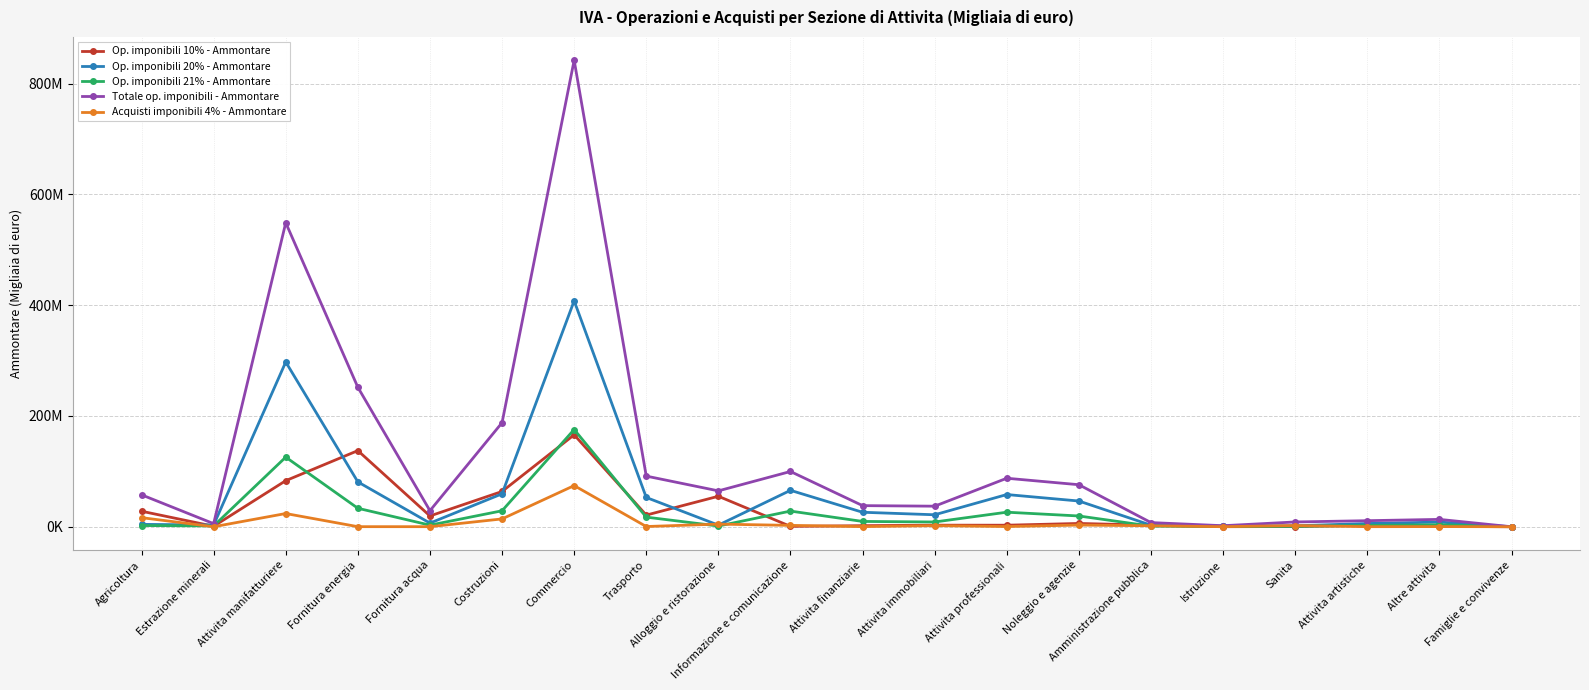

Is this an area chart (filled region under the line)?

No